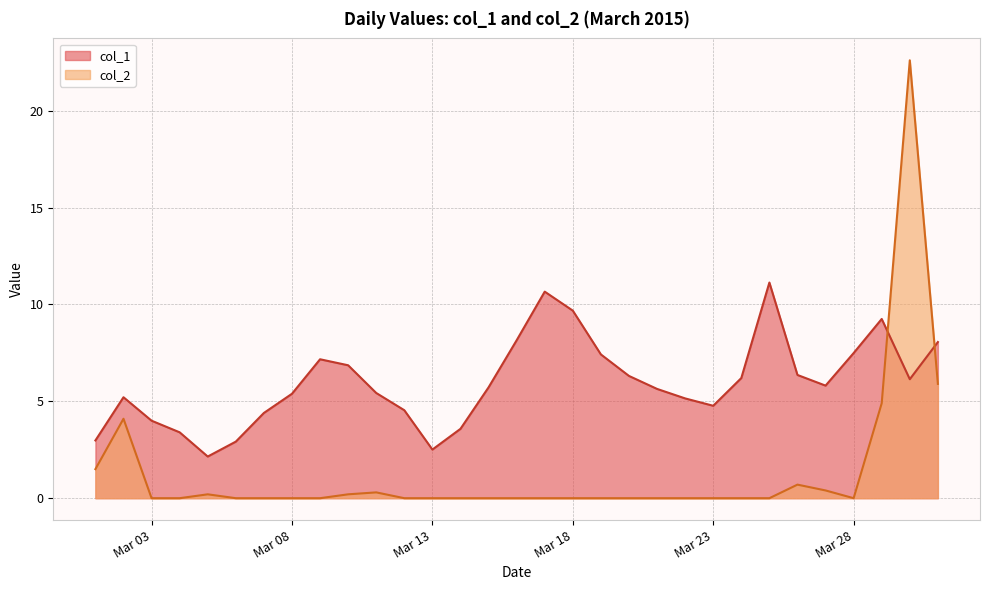

How many data points in col_1 are above 5?

21